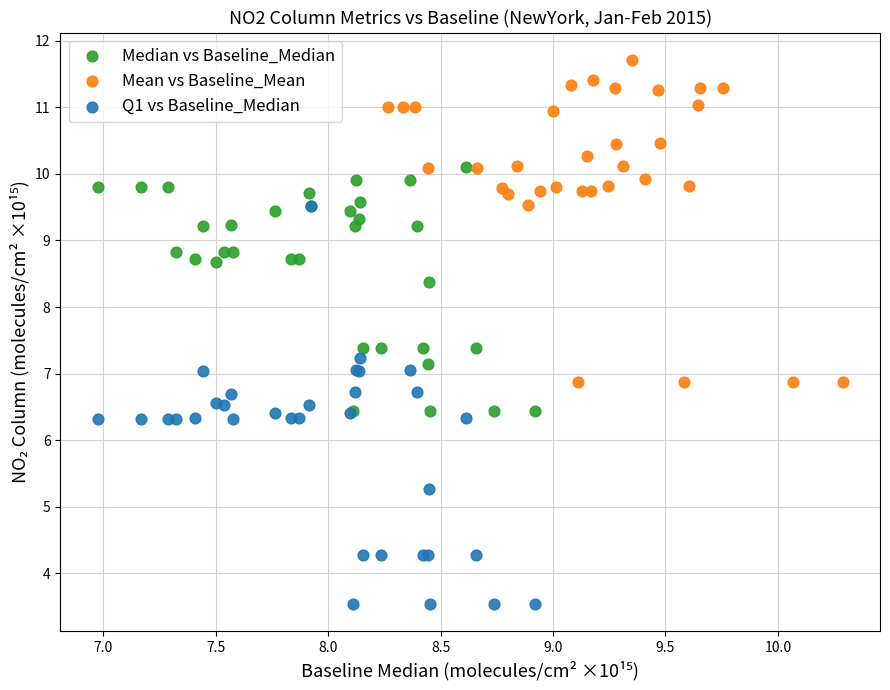

Which series reaches the minimum Y coordinate?

Q1 vs Baseline_Median